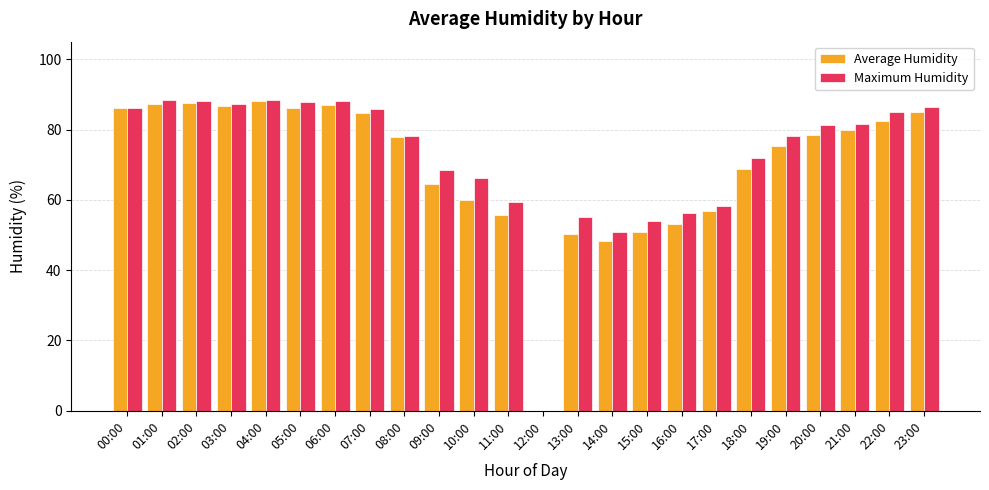

The Average Humidity series shows 86.8 at 03:00. True or false?

True